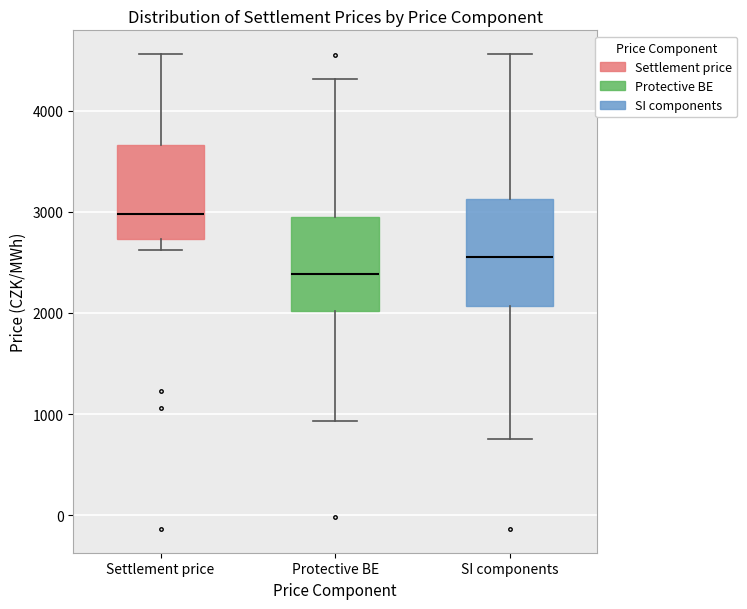

Where is the lower edge of the box for Protective BE on the y-axis? The values are not printed on the chart, so give them approximately, as read against the axis.

2000